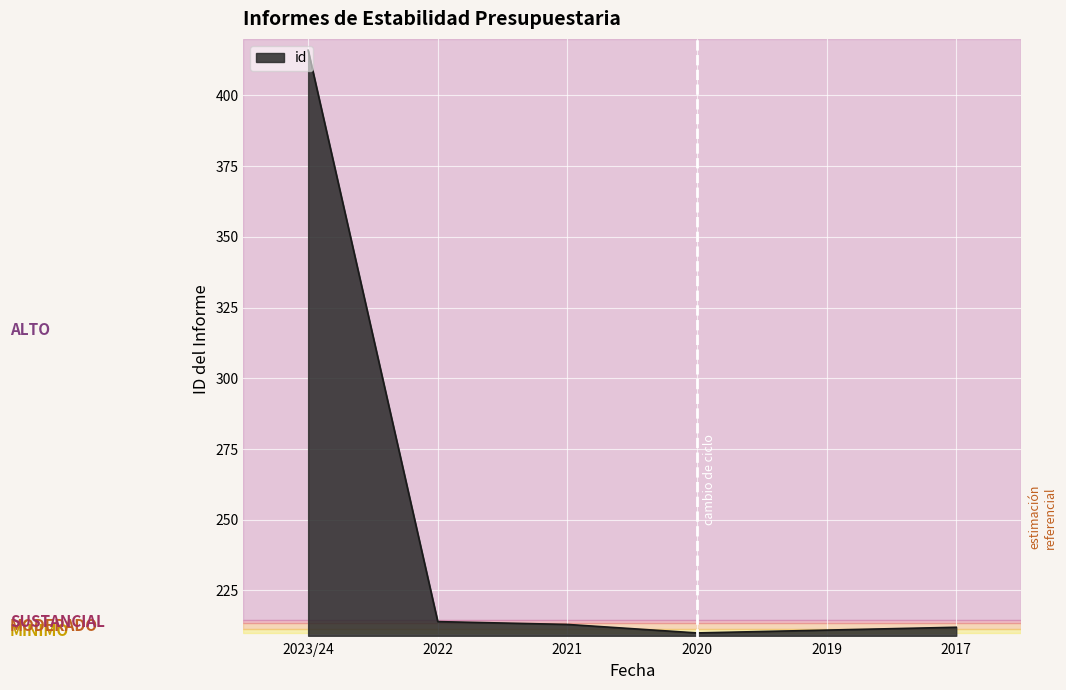

What is the sum of the values at 2019 and 2017?

423